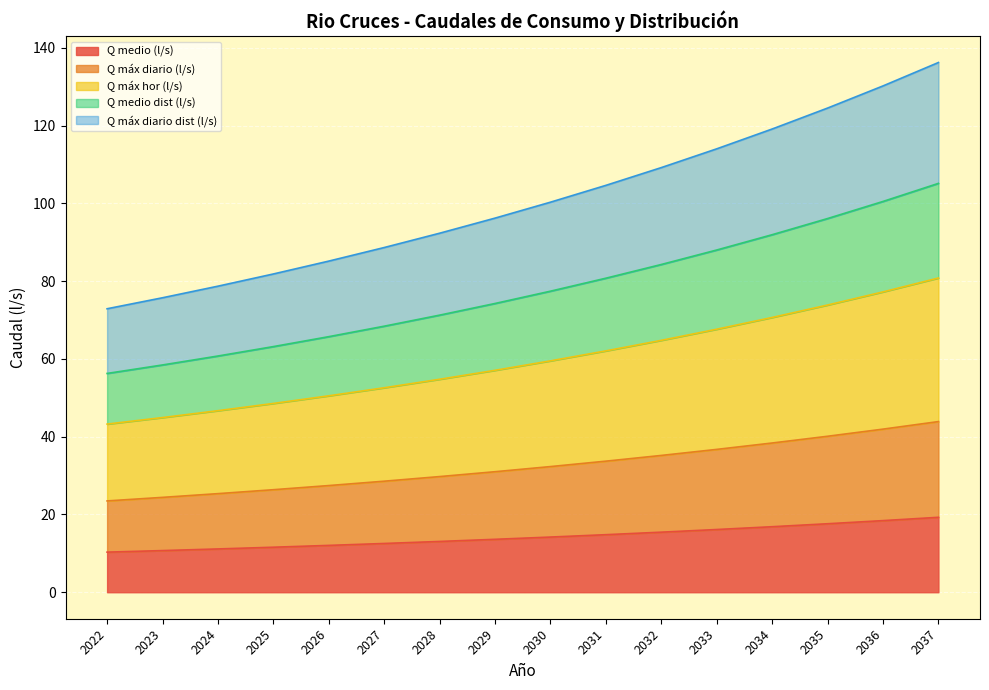

Which category has the highest value across all series?

2037